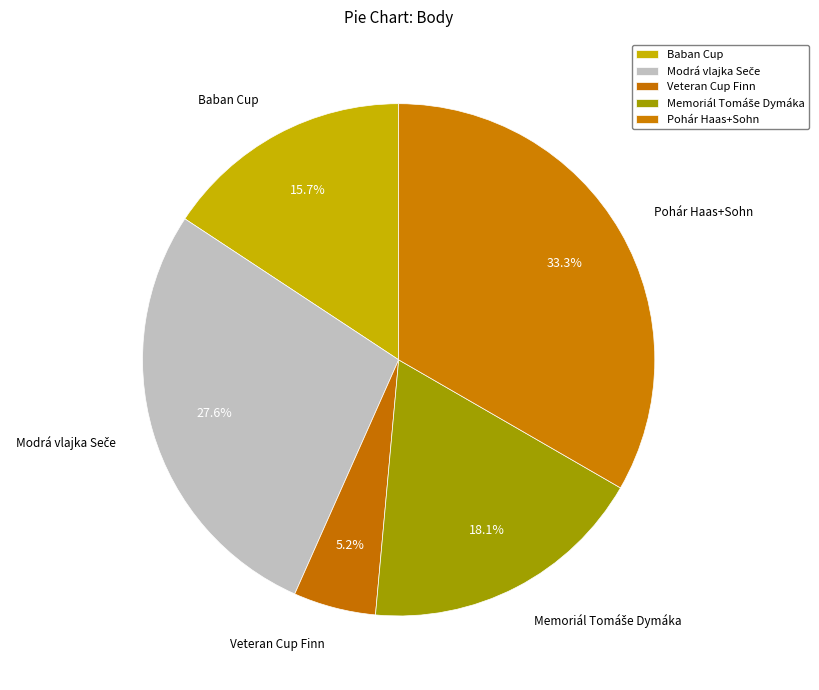

True or false: Baban Cup accounts for 23% of the total.

False